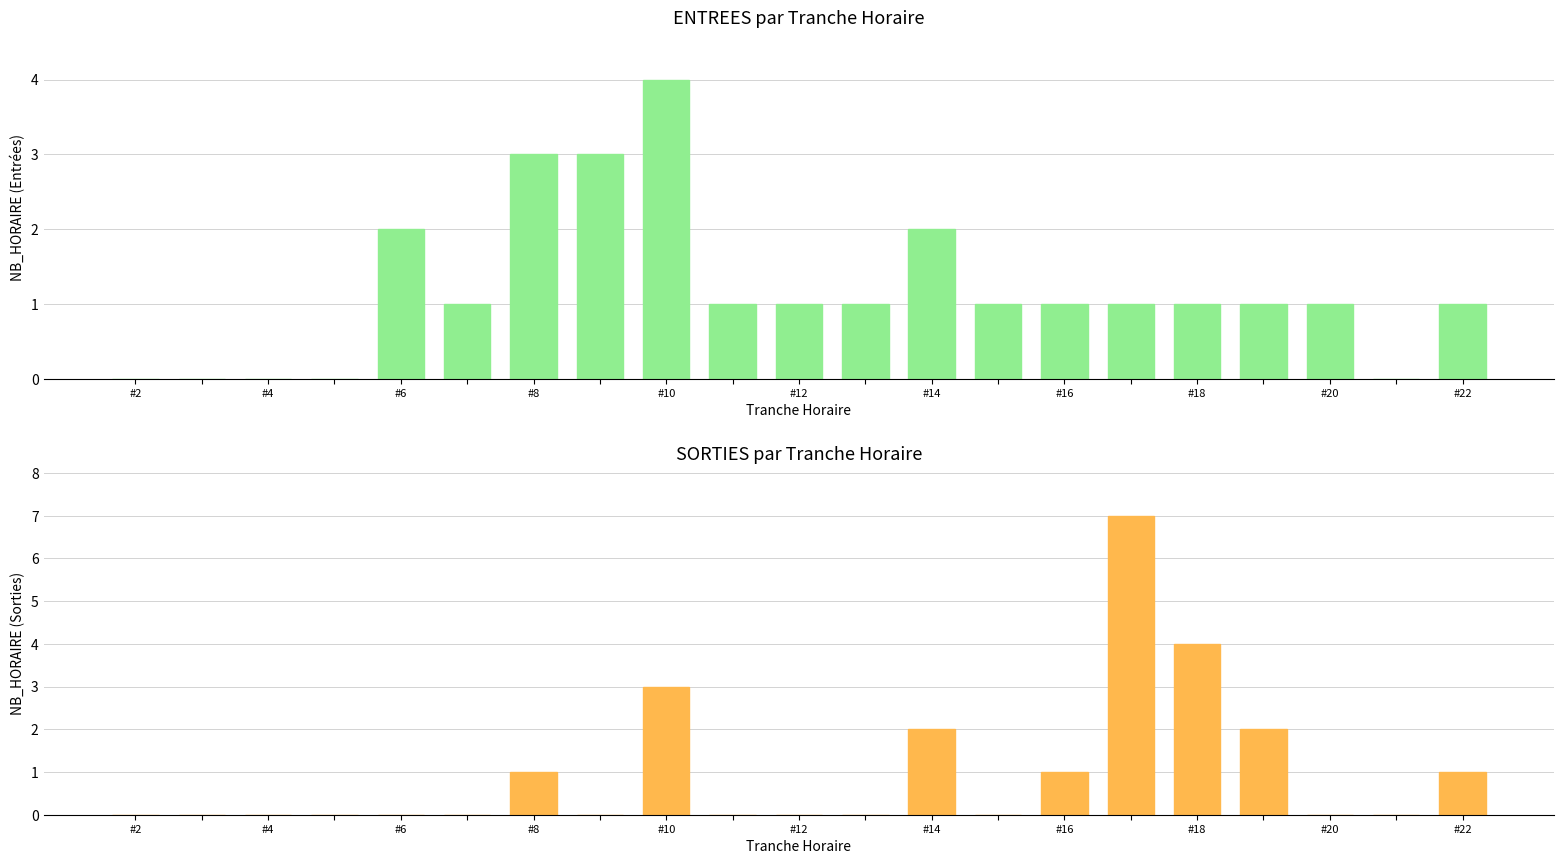

What is the maximum value shown in the chart?

7